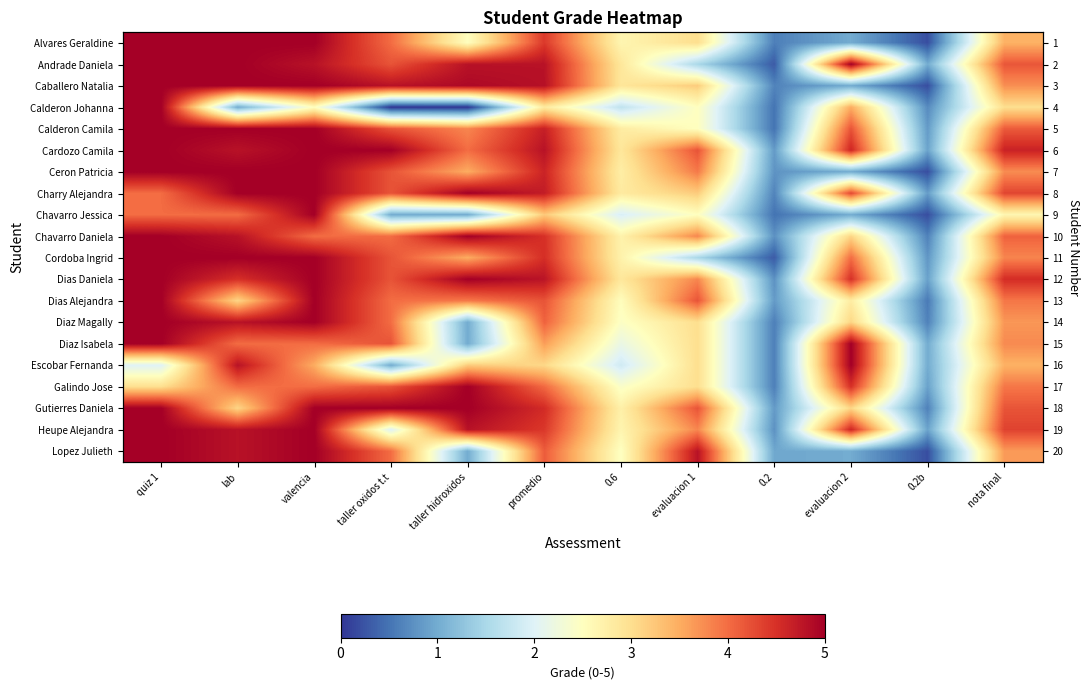

List the labels in order of Lopez Julieth value, largest first.

quiz 1, valencia, lab, evaluacion 1, promedio, taller oxidos t.t, nota final, 0.6, taller hidroxidos, evaluacion 2, 0.2, 0.2b